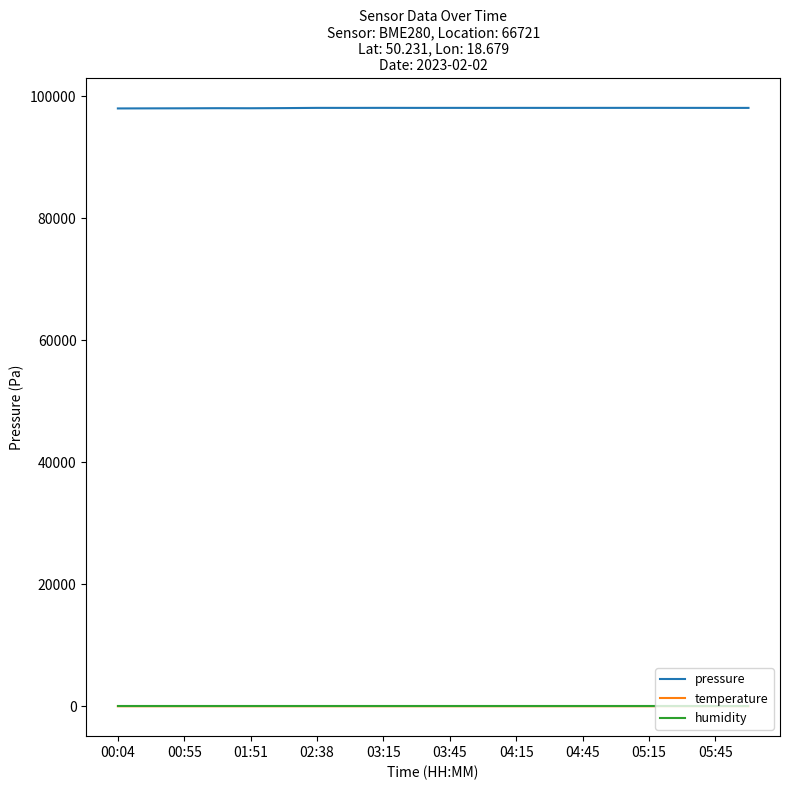

What is the highest value of the pressure series?

98068.2